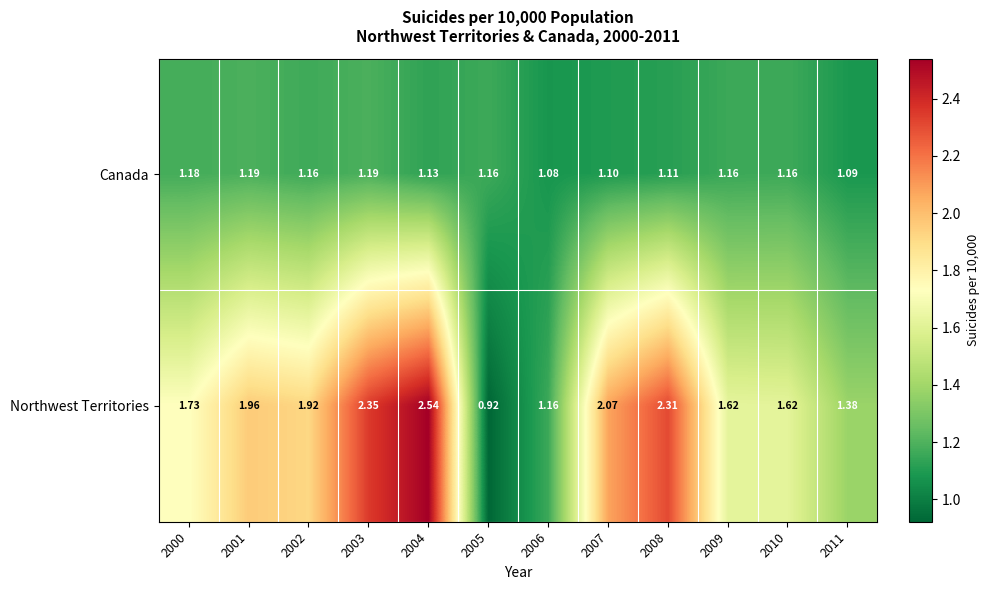

Which series has the largest total across all categories?

Northwest Territories